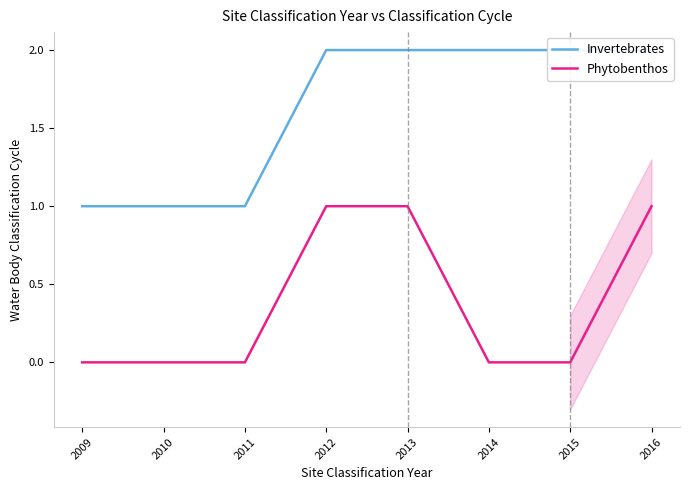

Rank the series by their maximum value, from lowest to highest.

Phytobenthos, Invertebrates